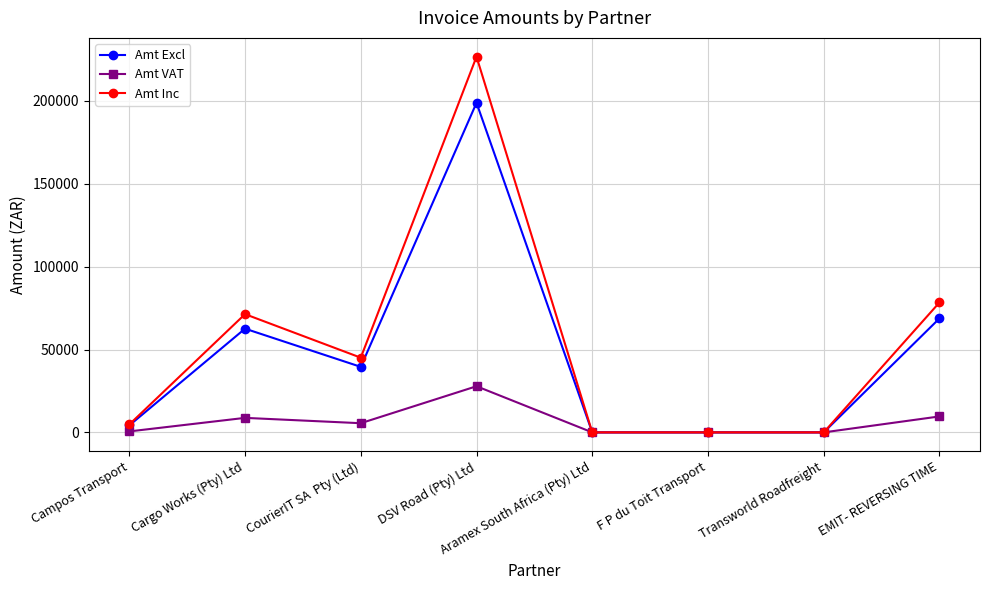

At how many categories does at least one series exceed 190352?

1